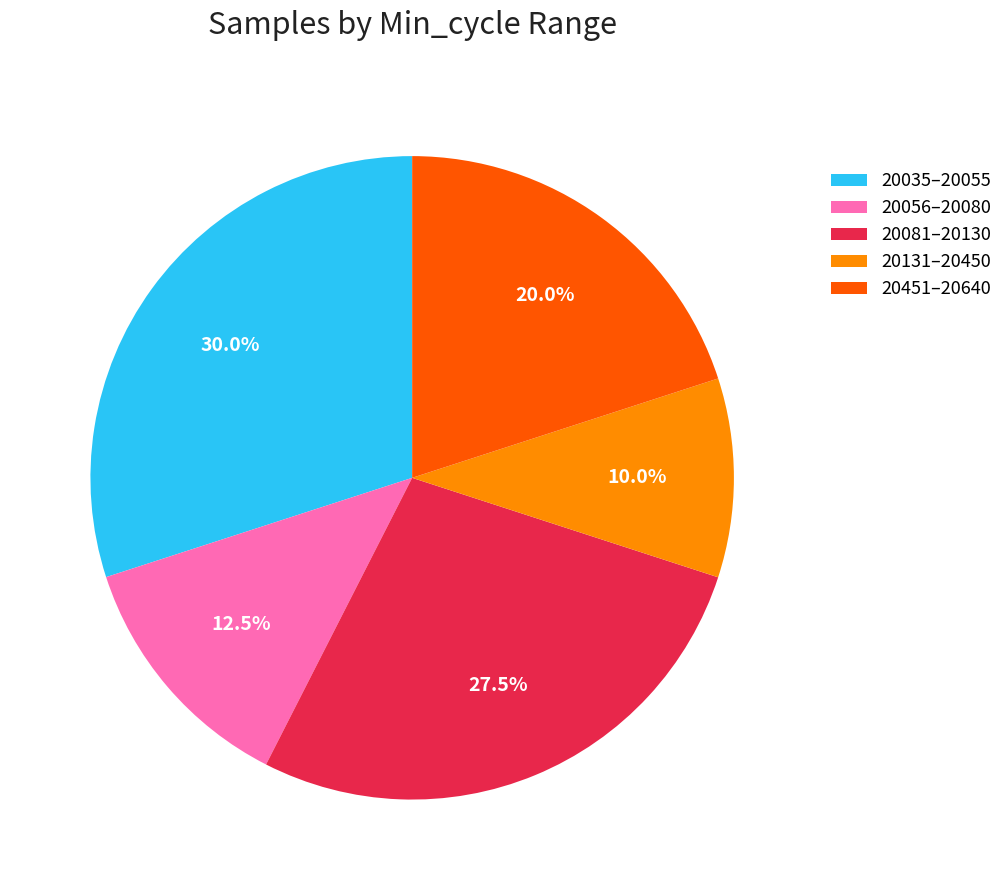

Which category has the smallest portion of the pie?

20131–20450